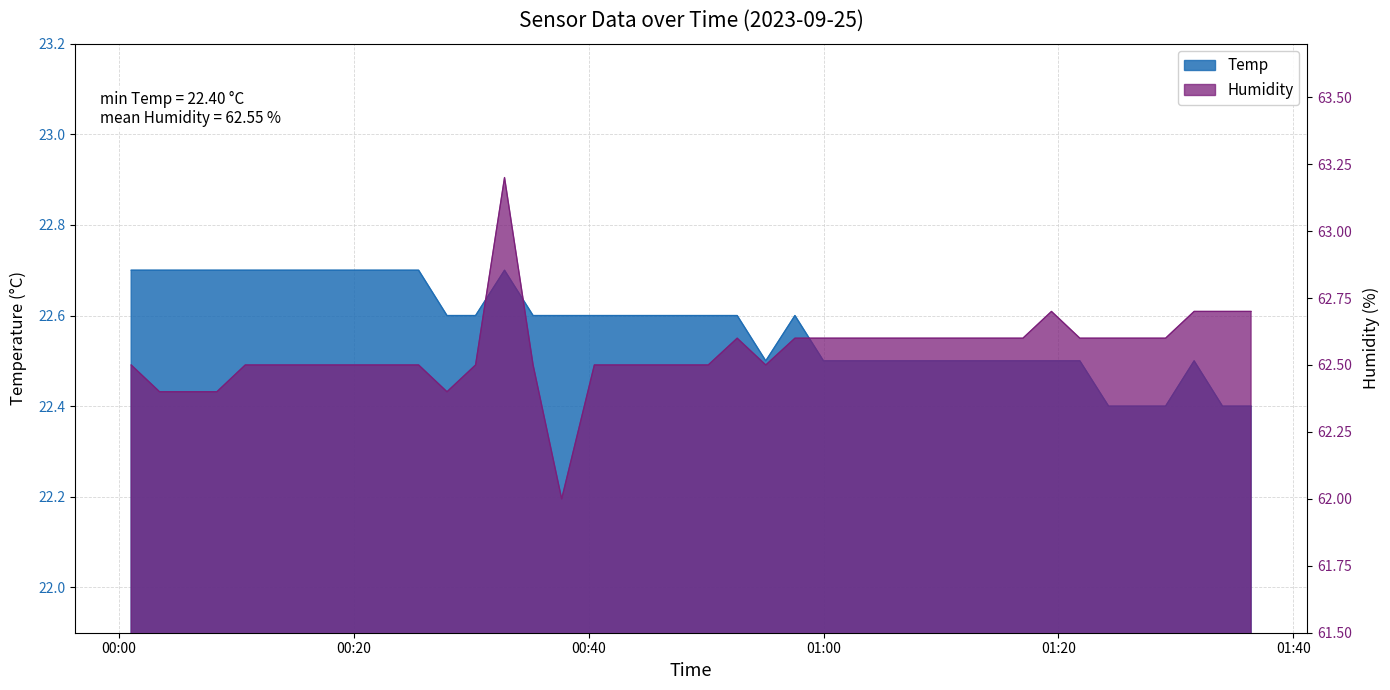

How many categories are shown in the chart?

40